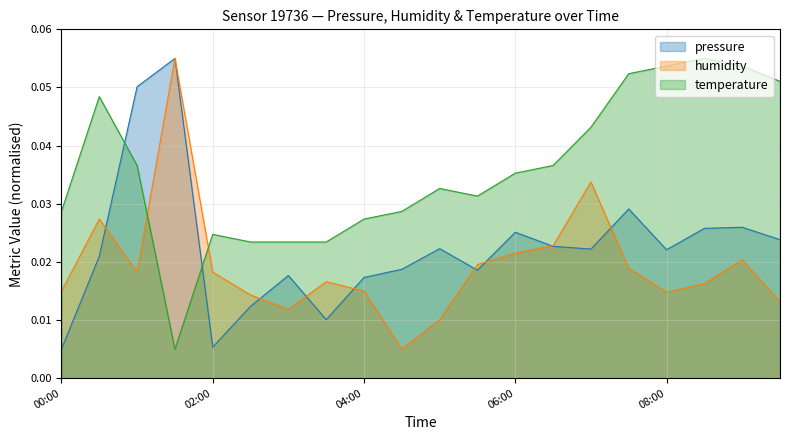

What position from the right is 01:00?

18